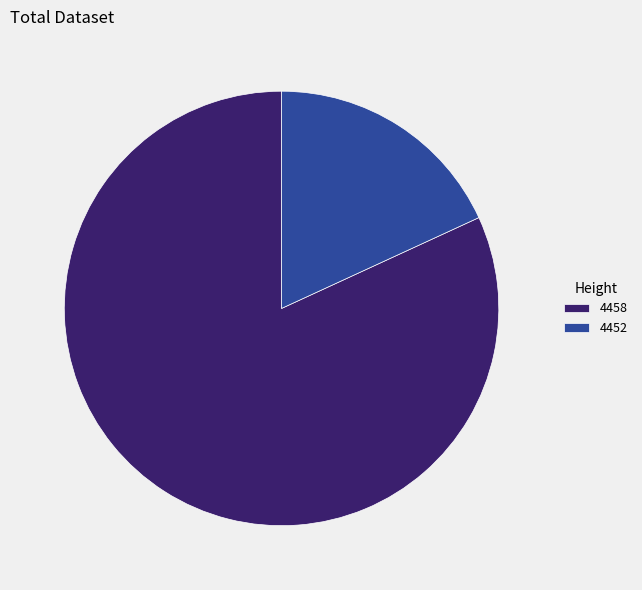

Which category has the biggest portion of the pie?

4458